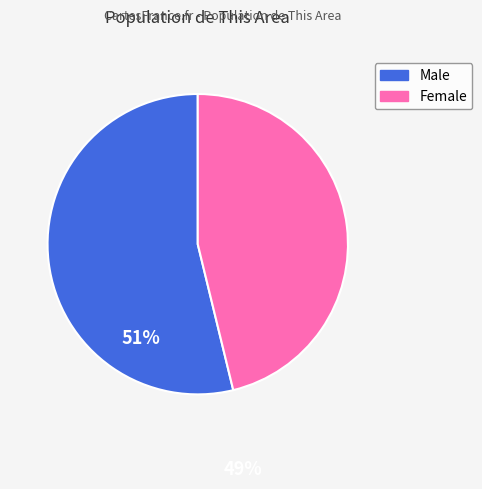

Which category has the biggest portion of the pie?

Male